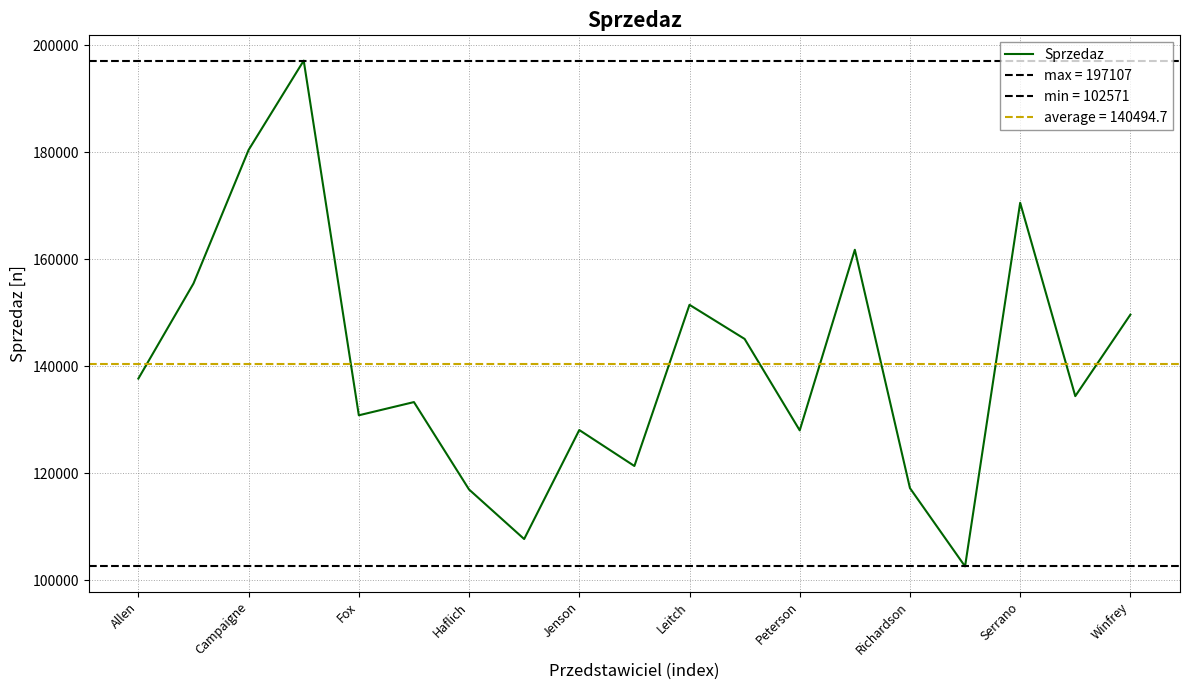

The Sprzedaz series shows 116943 at Haflich. True or false?

True